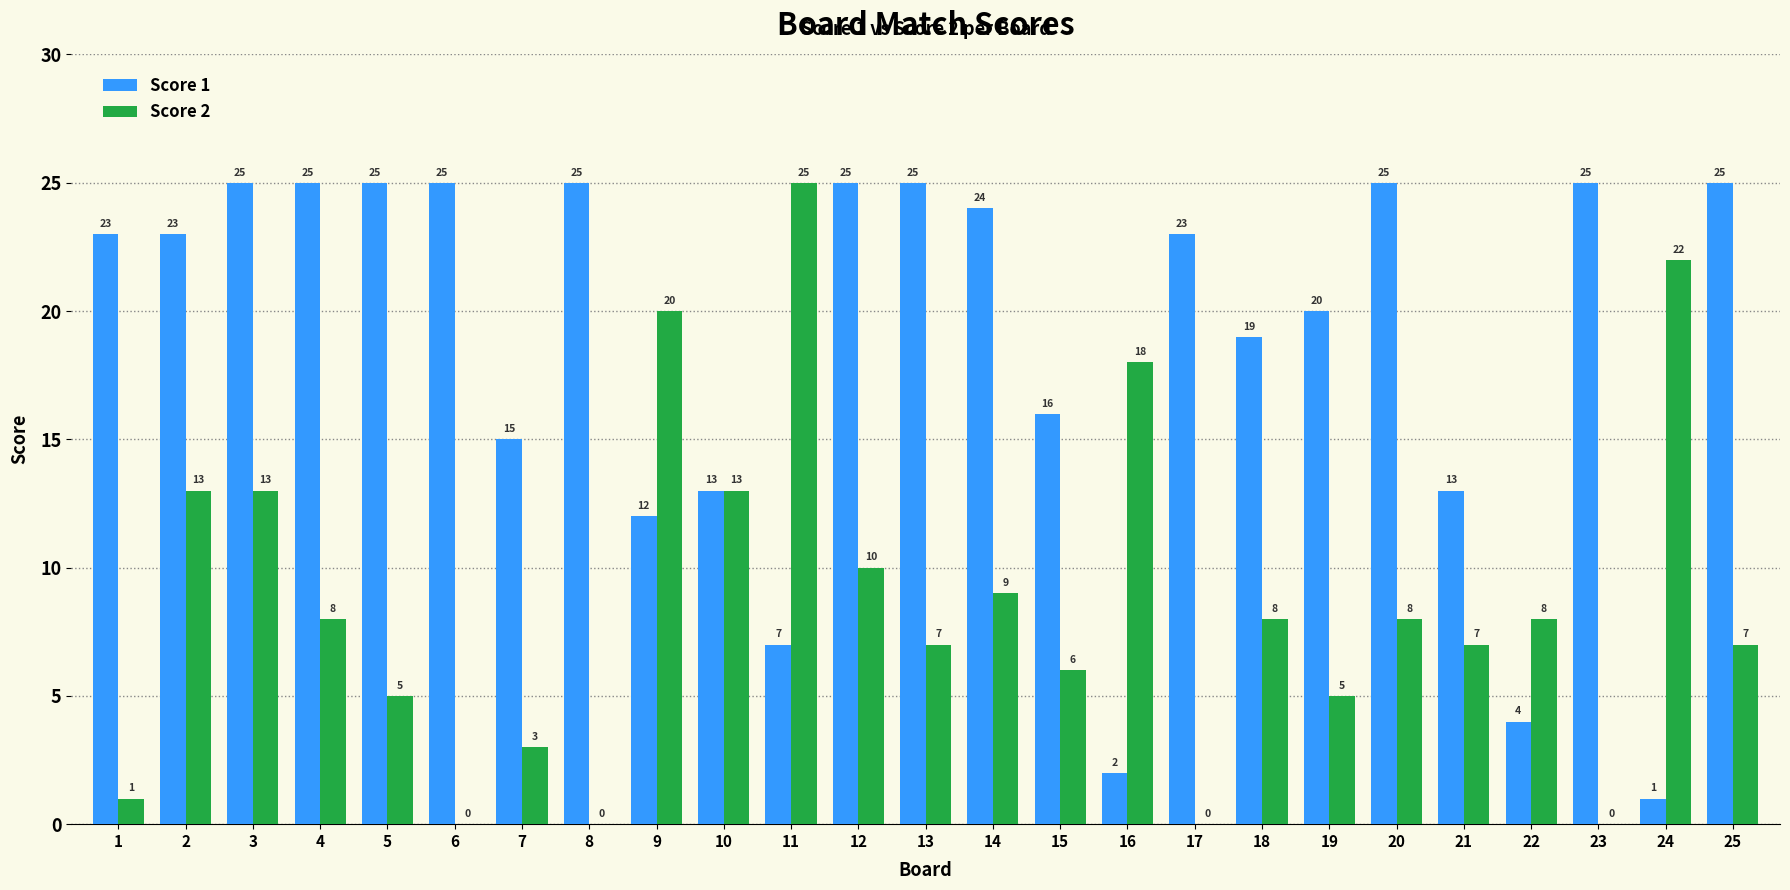

Are the bars horizontal?

No